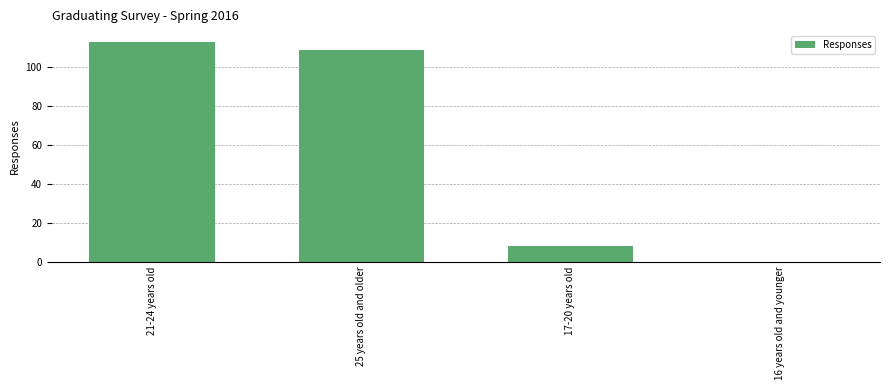

Which category has the highest value across all series?

21-24 years old